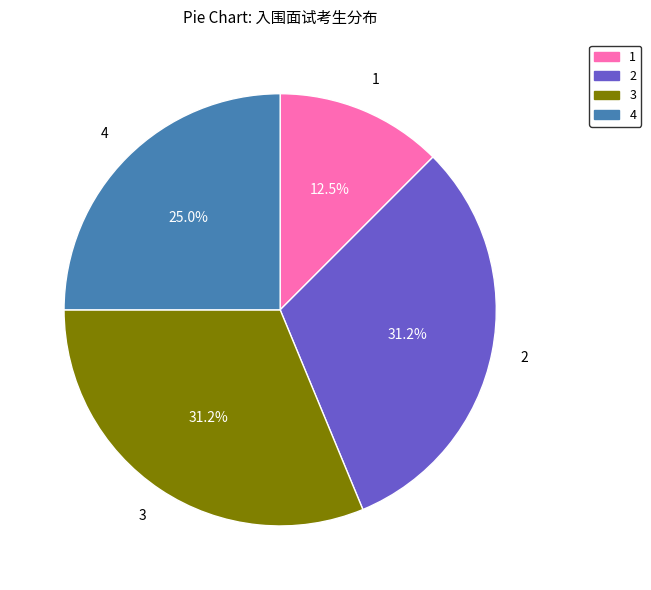

Is there any slice that represents more than half of the pie?

No